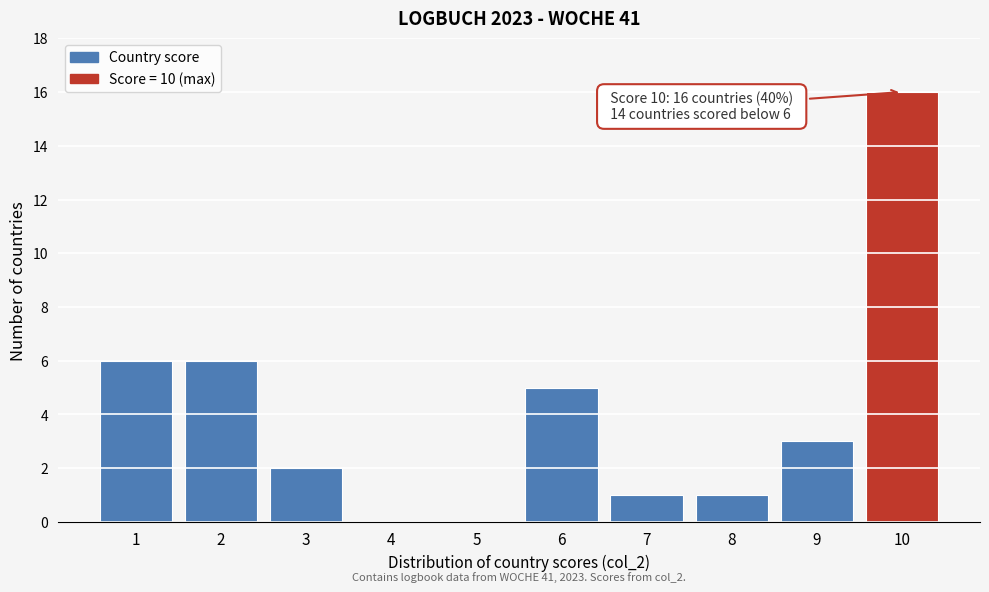

Reading left to right, transcribe all the data shown in this chart.

1=6	2=6	3=2	4=0	5=0	6=5	7=1	8=1	9=3	10=16